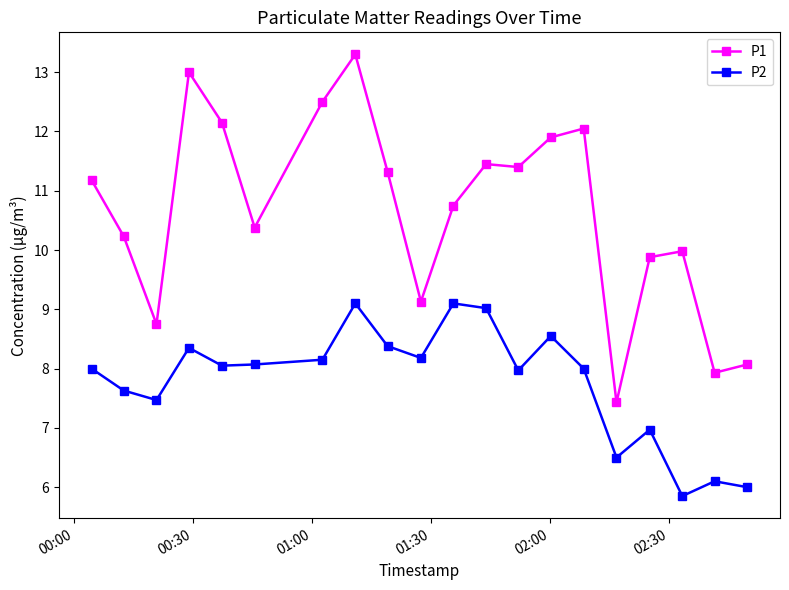

What is the sum of all P2 values?

155.4